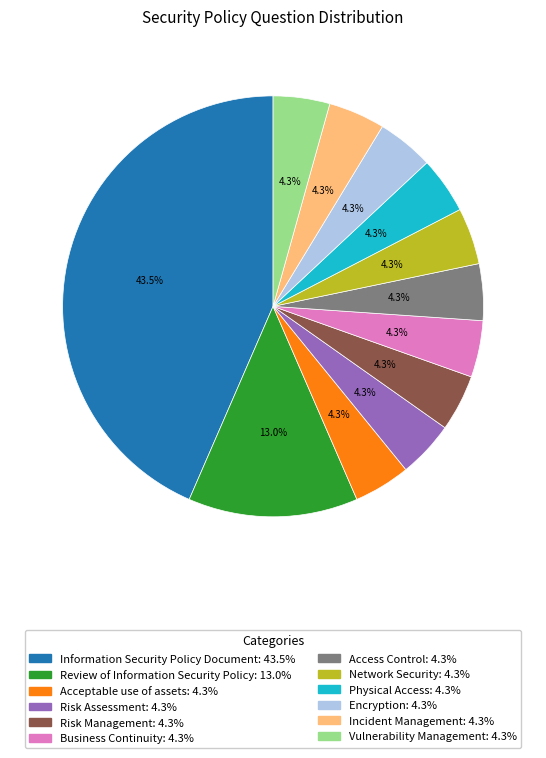

True or false: Vulnerability Management accounts for 10% of the total.

False